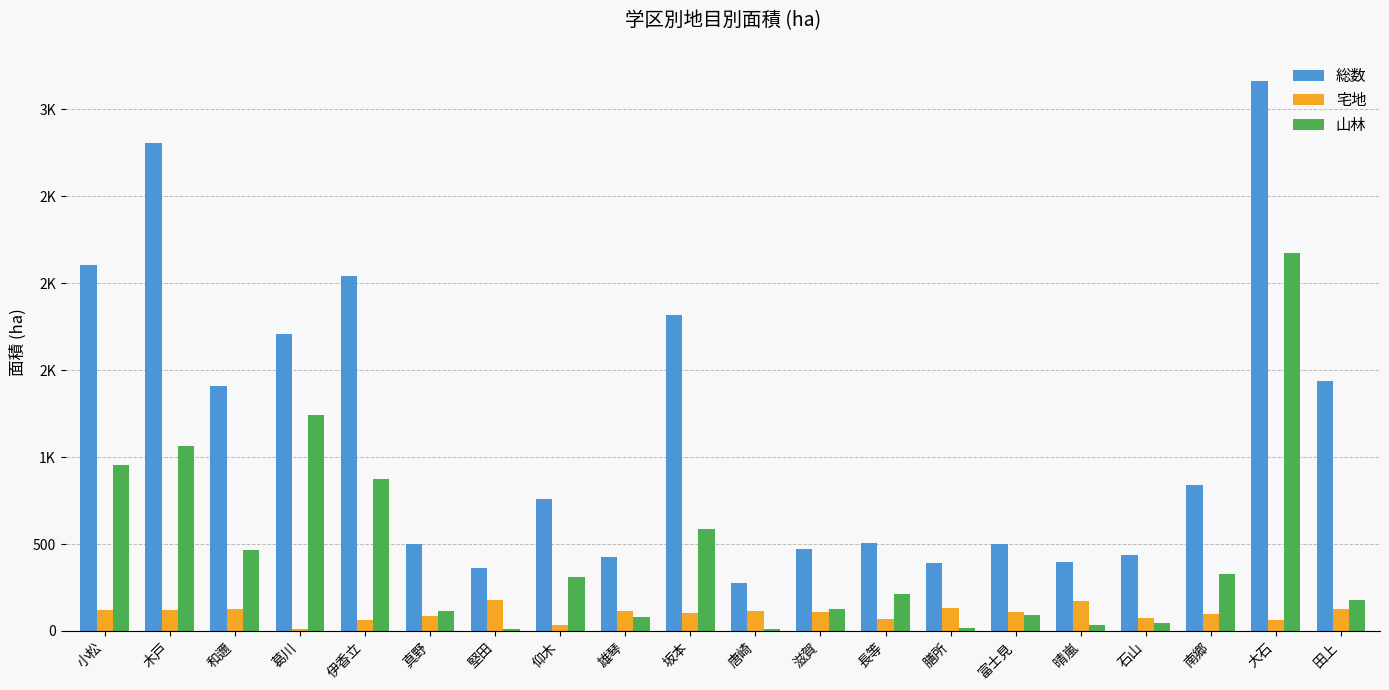

At 晴嵐, list the series in order from smallest to largest.

山林, 宅地, 総数